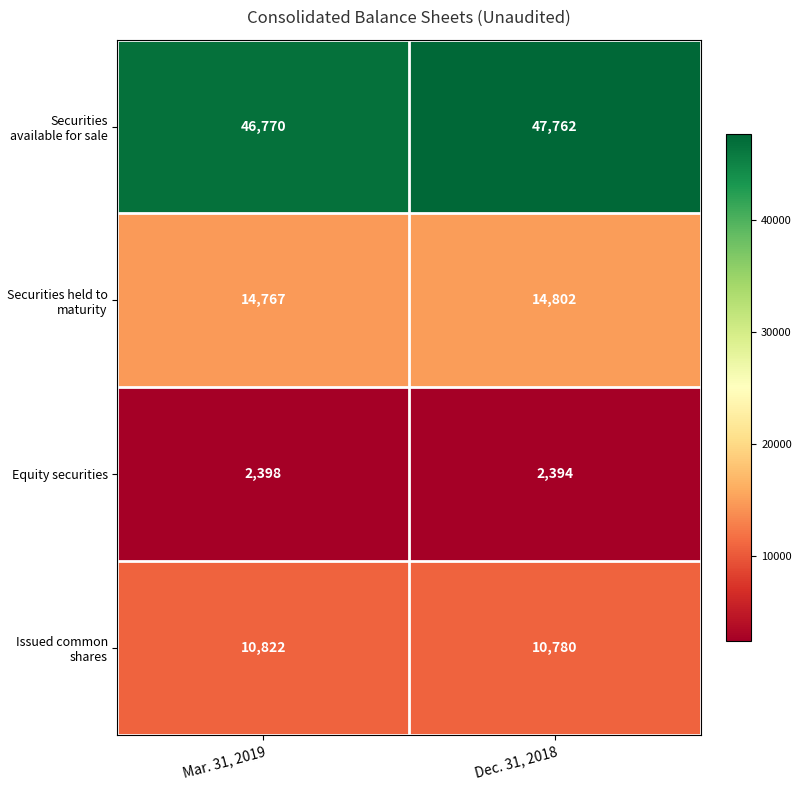

At which category does the chart reach its peak across all series?

Dec. 31, 2018